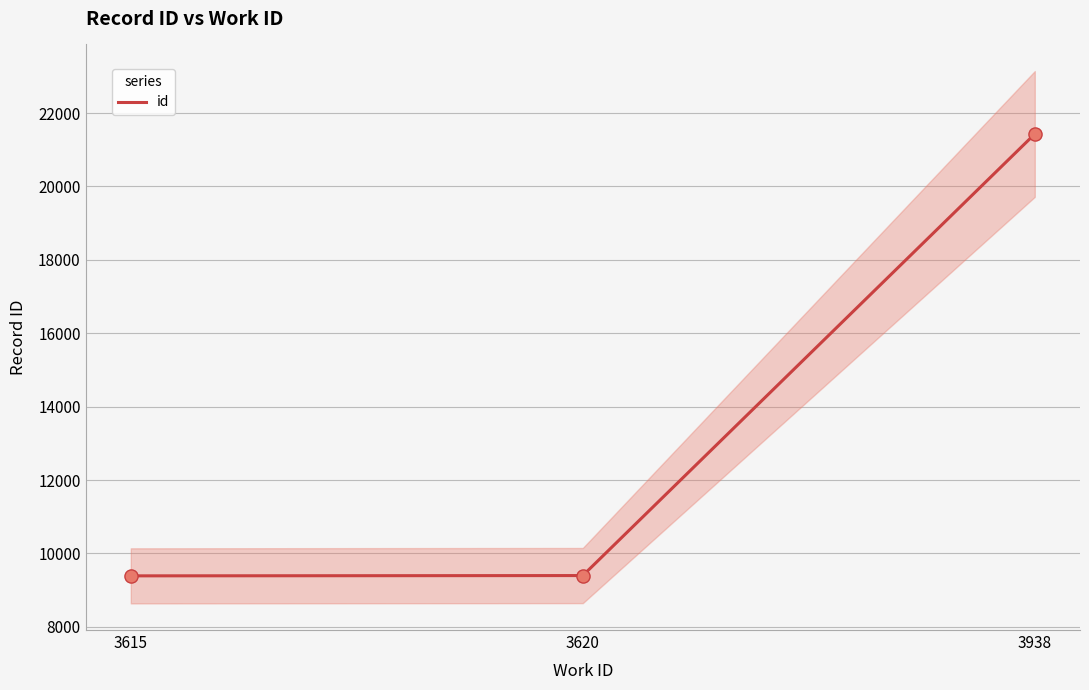

Approximately how many times larger is the value at 3620 compared to 3938?

0.4